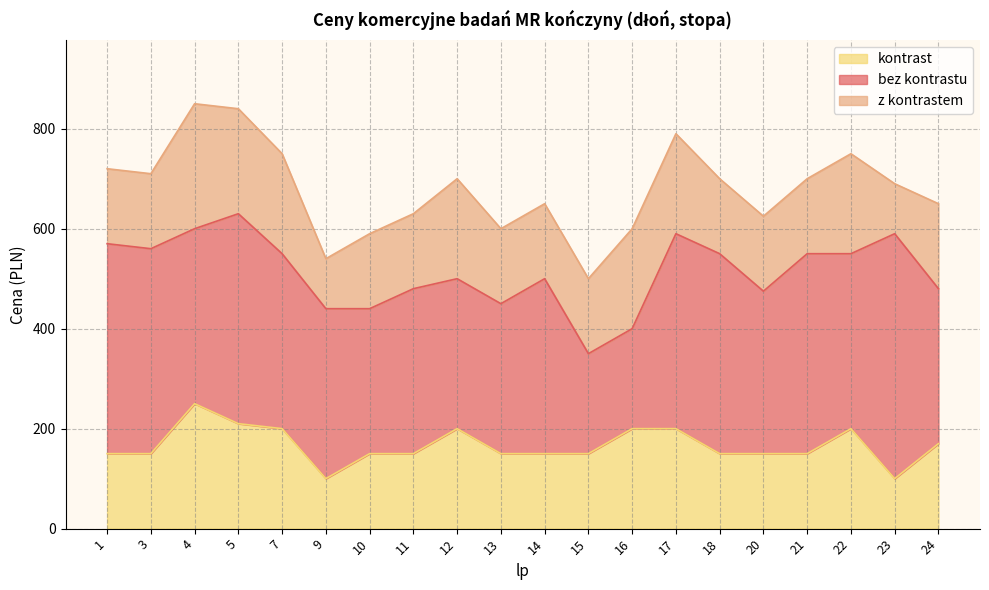

Which series has the widest spread of values?

z kontrastem